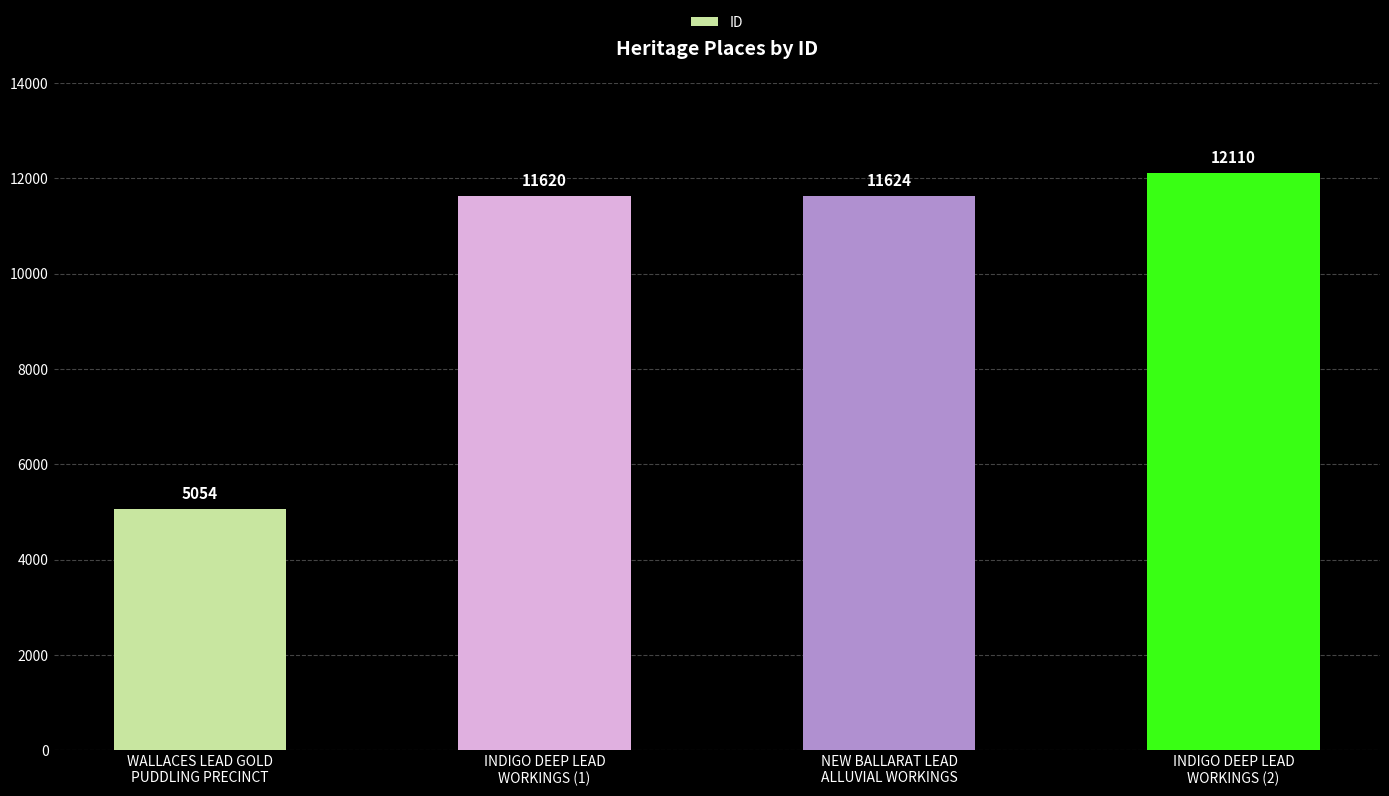

What position from the right is INDIGO DEEP LEAD
WORKINGS (1)?

3